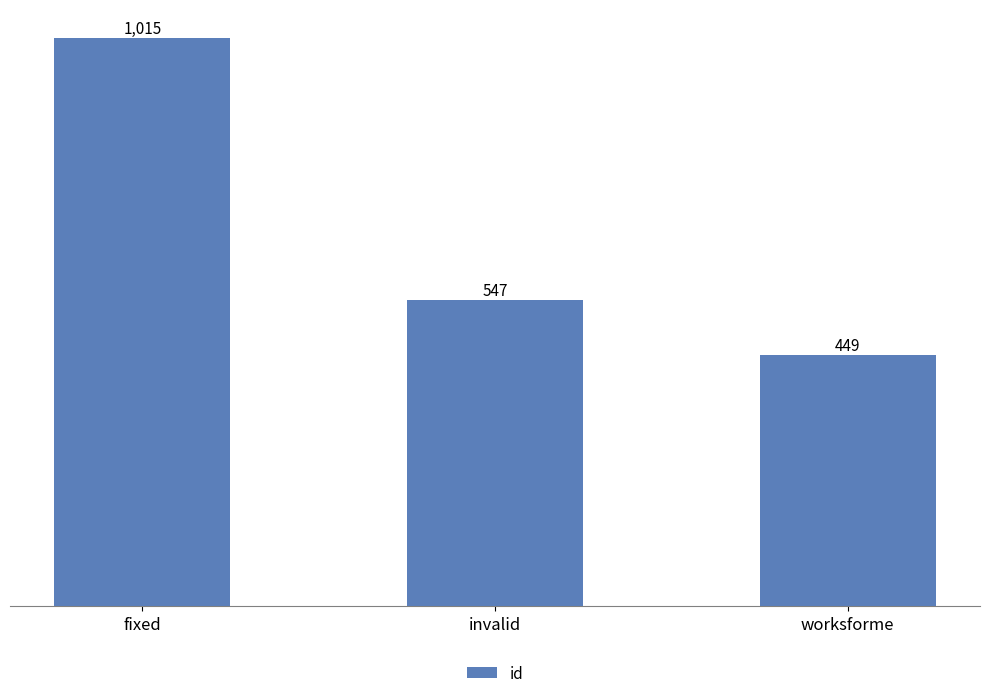

List the labels in order of value, largest first.

fixed, invalid, worksforme